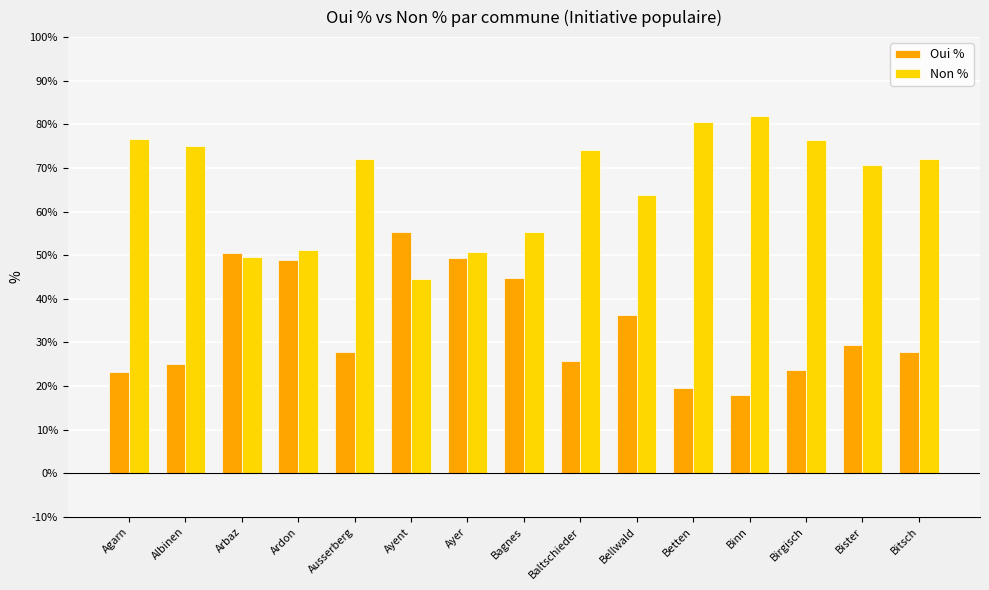

What are all the series names shown in the legend?

Oui %, Non %